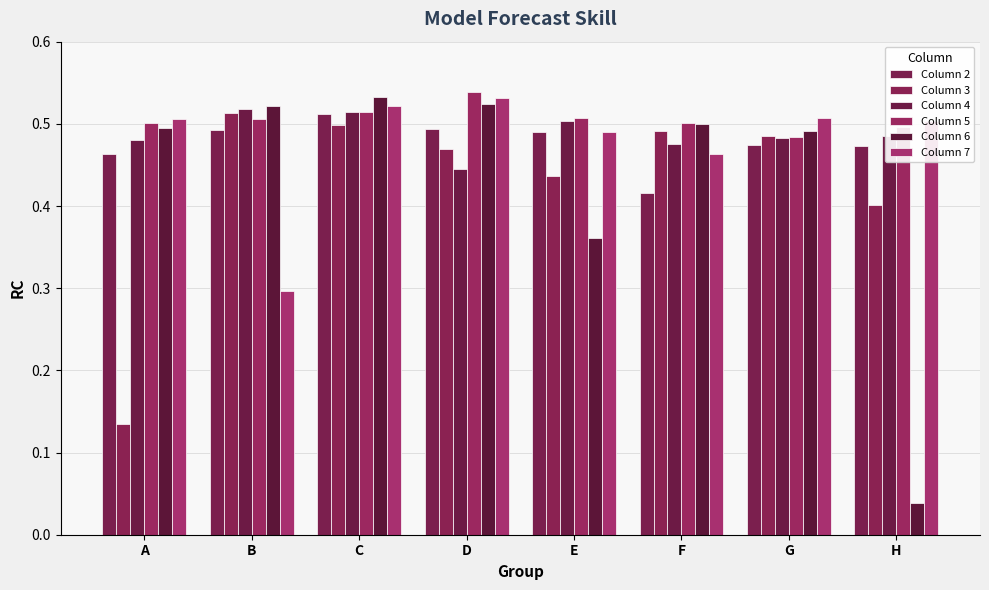

How many bars are there in each group?

6